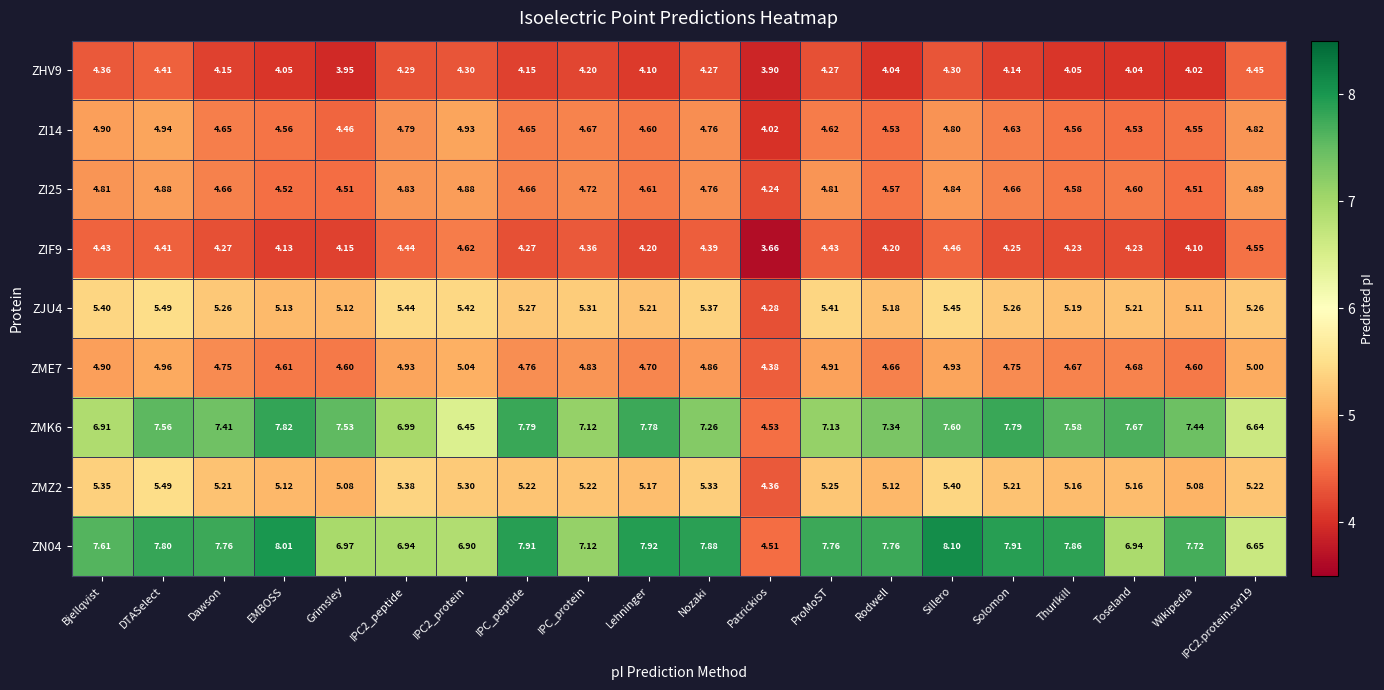

Which series changed the most between Lehninger and Toseland?

ZN04